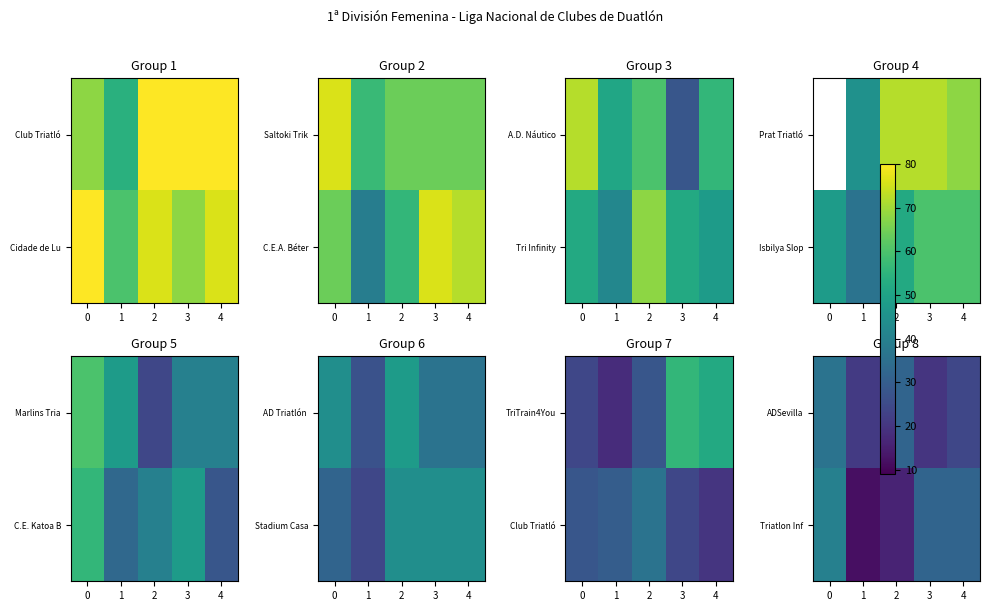

At which label is row_0 closest to 28?

2